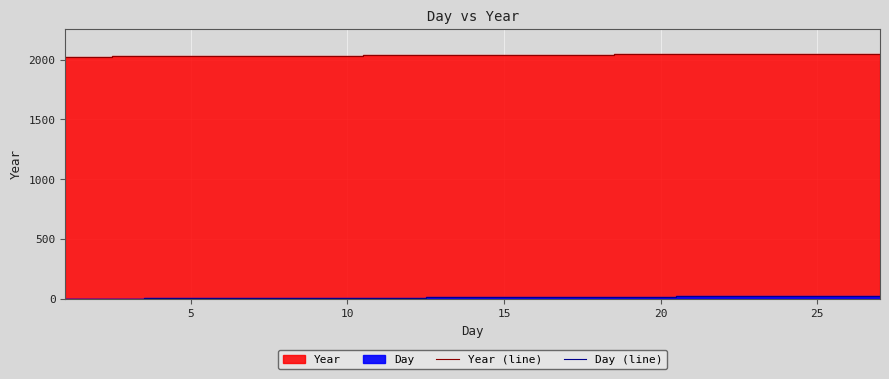

What is the minimum value for Day (line)?

1